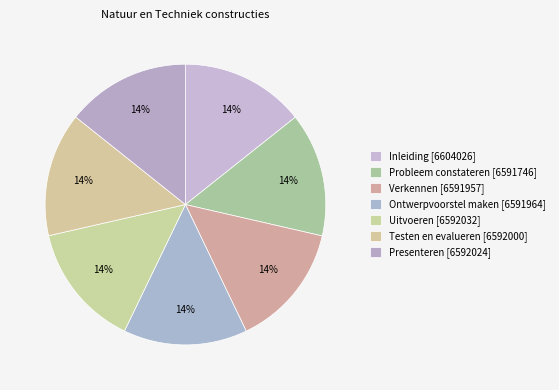

Rank the categories by value from lowest to highest.

Probleem constateren [6591746], Verkennen [6591957], Ontwerpvoorstel maken [6591964], Testen en evalueren [6592000], Presenteren [6592024], Uitvoeren [6592032], Inleiding [6604026]